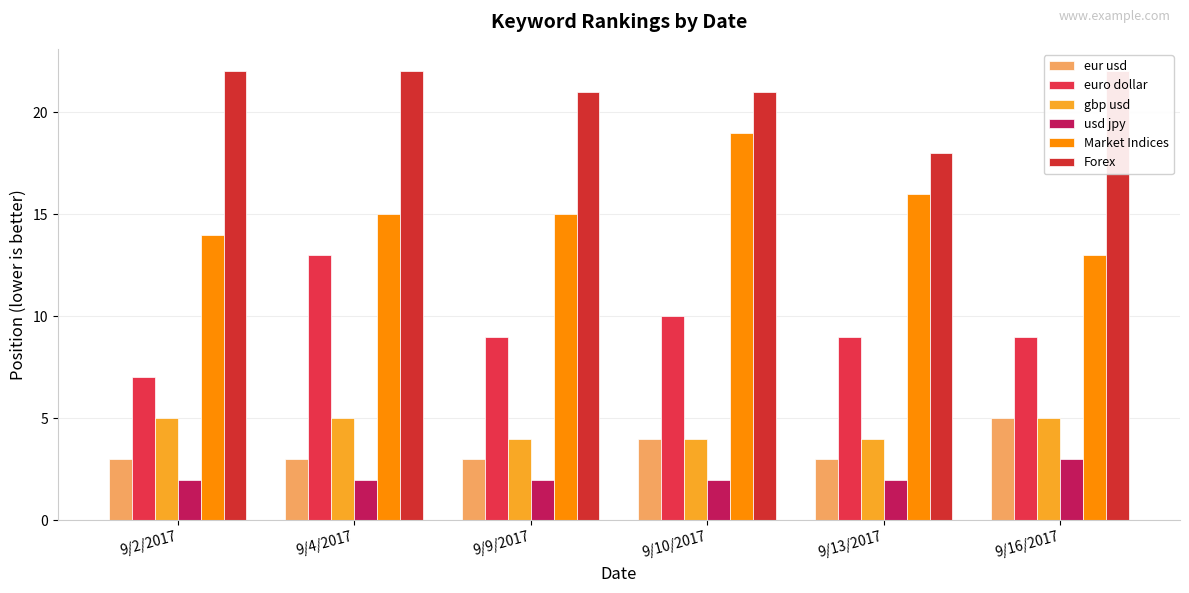

Are the bars grouped side by side (vs. stacked)?

Yes